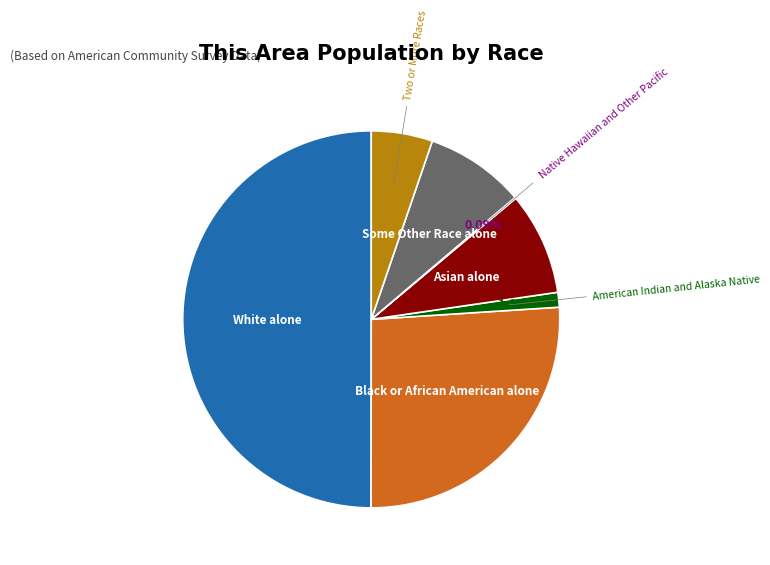

Does Two or More Races account for over 50% of the chart?

No